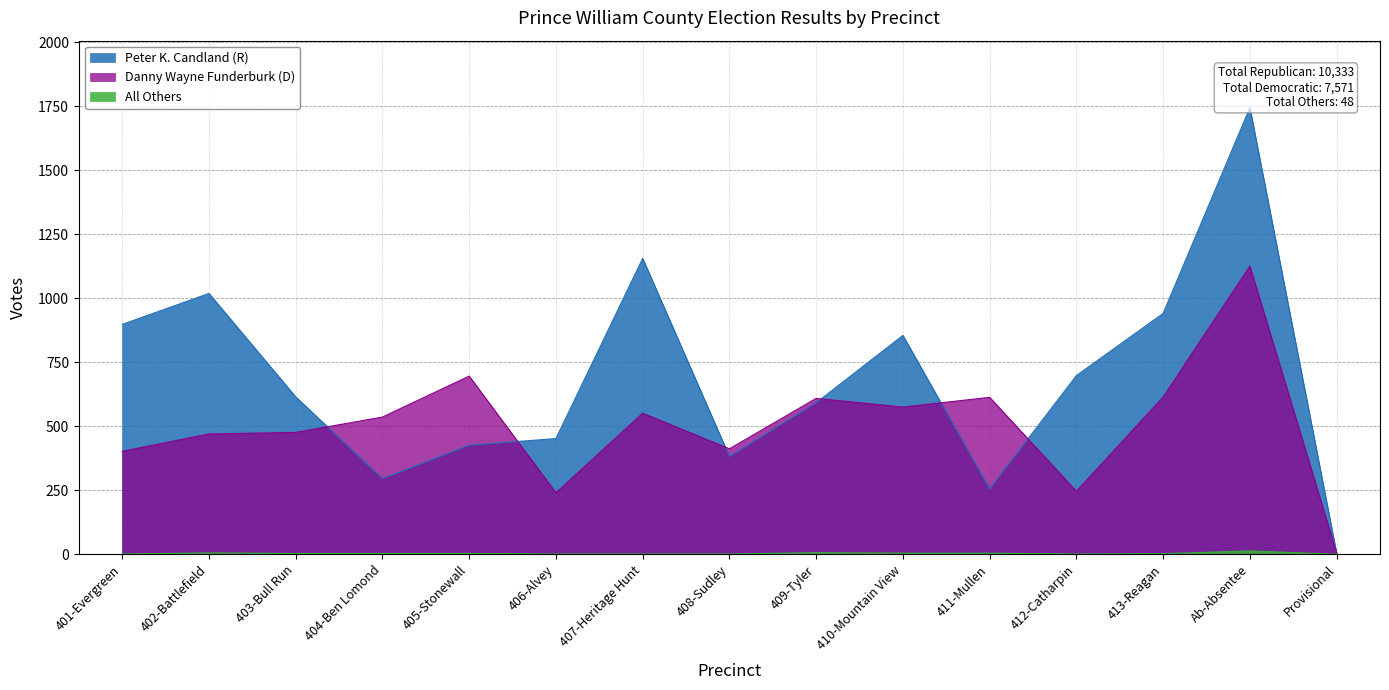

What is the maximum value for All Others?

13